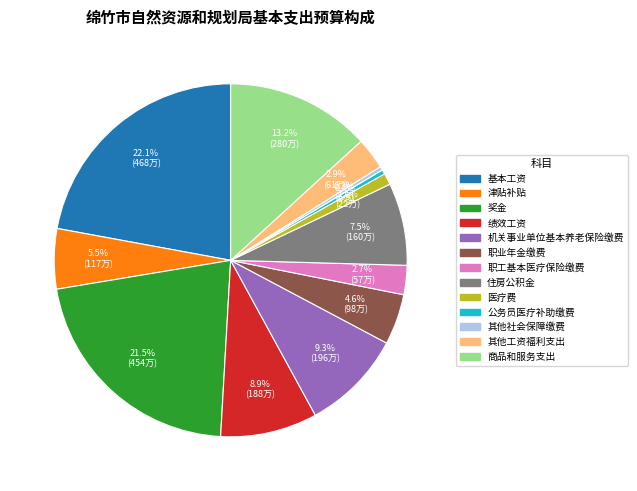

Does 津贴补贴 account for over 50% of the chart?

No